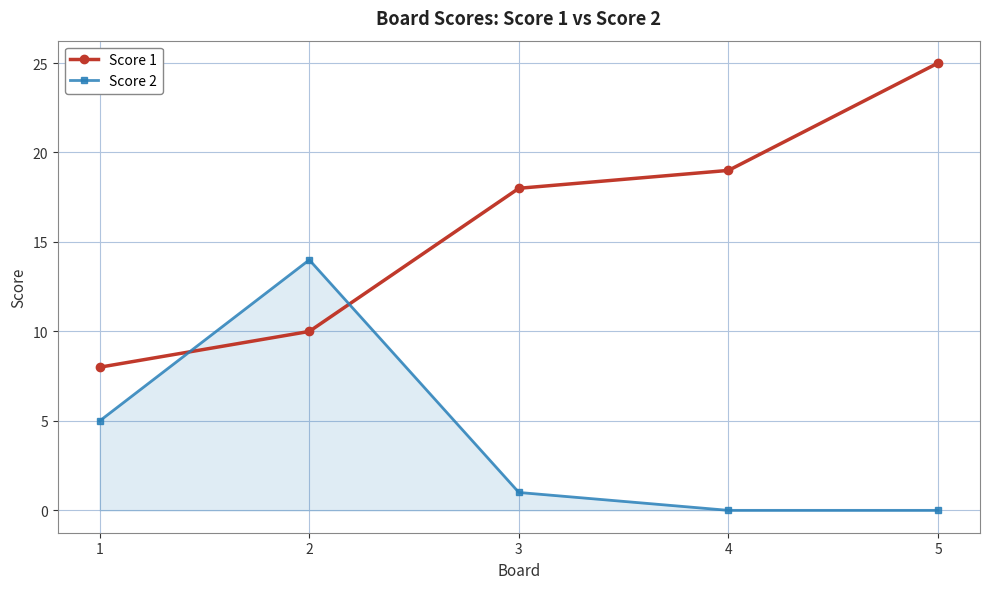

True or false: Score 1 has a value of 8 at 1.

True